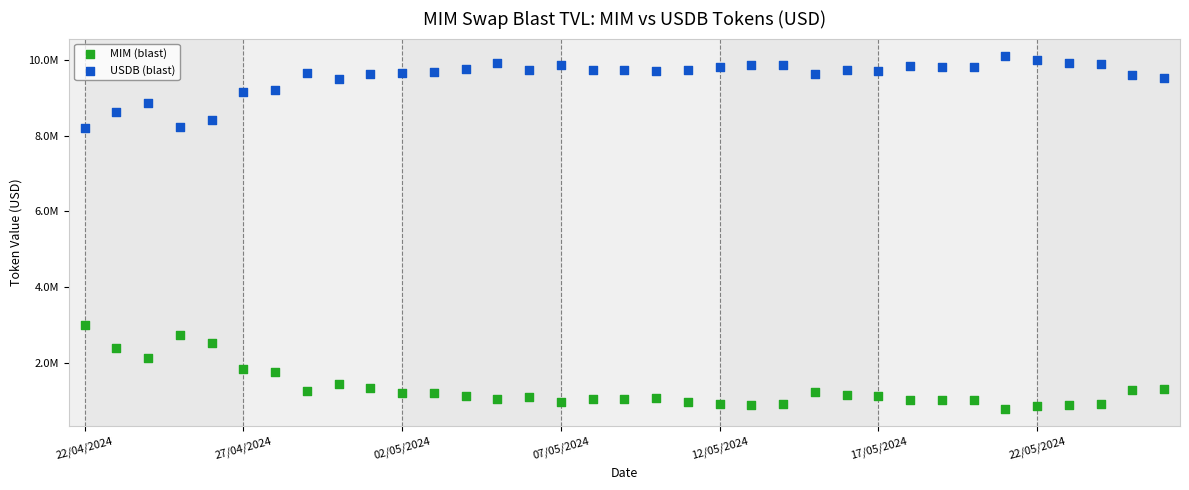

Which series has the largest Y range (max minus min)?

MIM (blast)